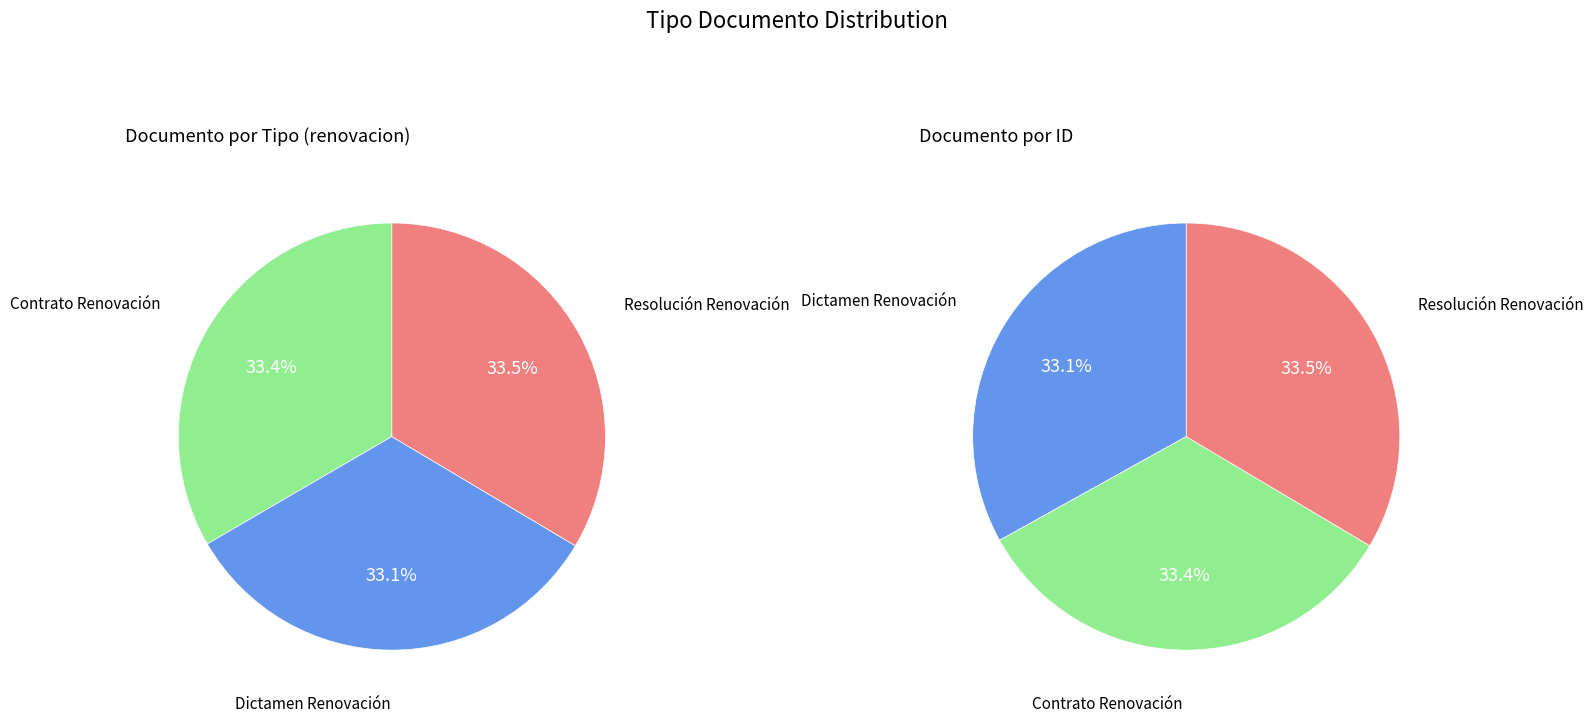

What percentage is NOT represented by Contrato Renovación?

66.6%